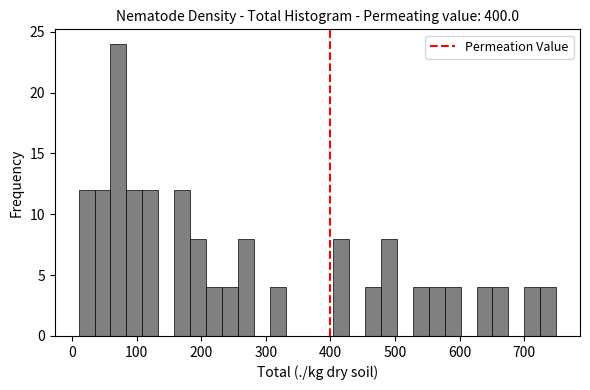

Around what value on the x-axis is the tallest bar? Give the approximate position of its centre, as read against the axis.

70